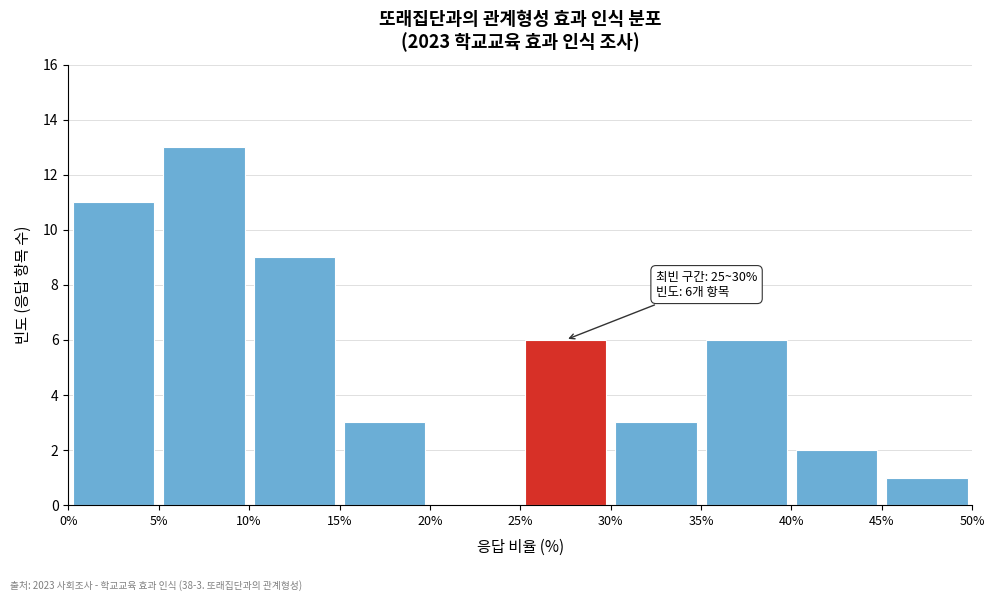

Which range on the x-axis has the tallest bar?

5% to 10%